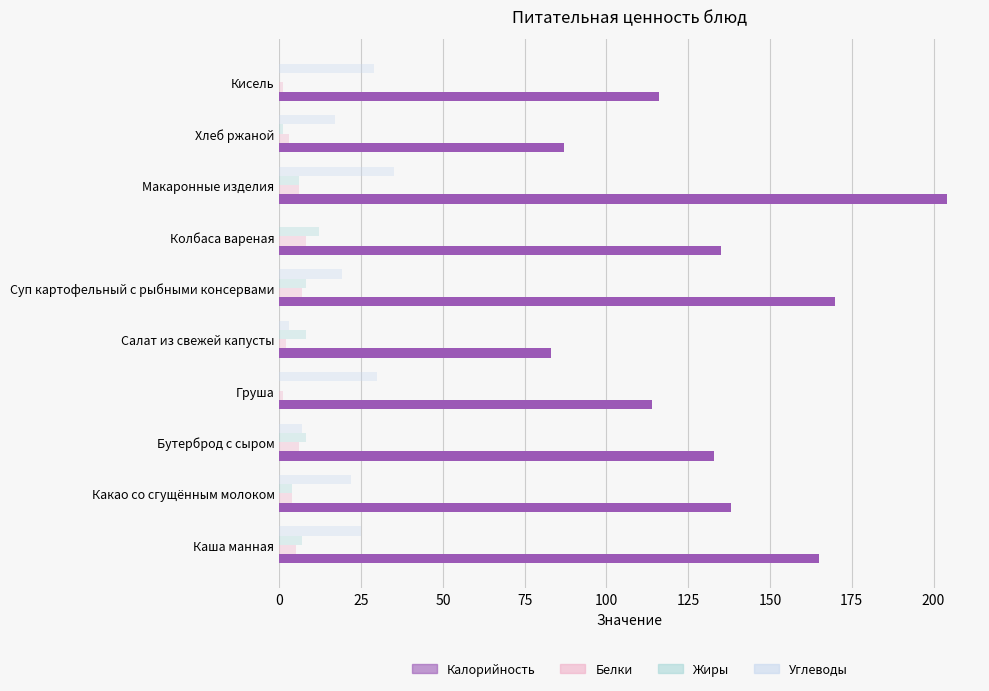

Reading left to right, what are all the values shown in this chart?

Калорийность: 165	138	133	114	83	170	135	204	87	116
Белки: 5	4	6	1	2	7	8	6	3	1
Жиры: 7	4	8	0	8	8	12	6	1	0
Углеводы: 25	22	7	30	3	19	0	35	17	29